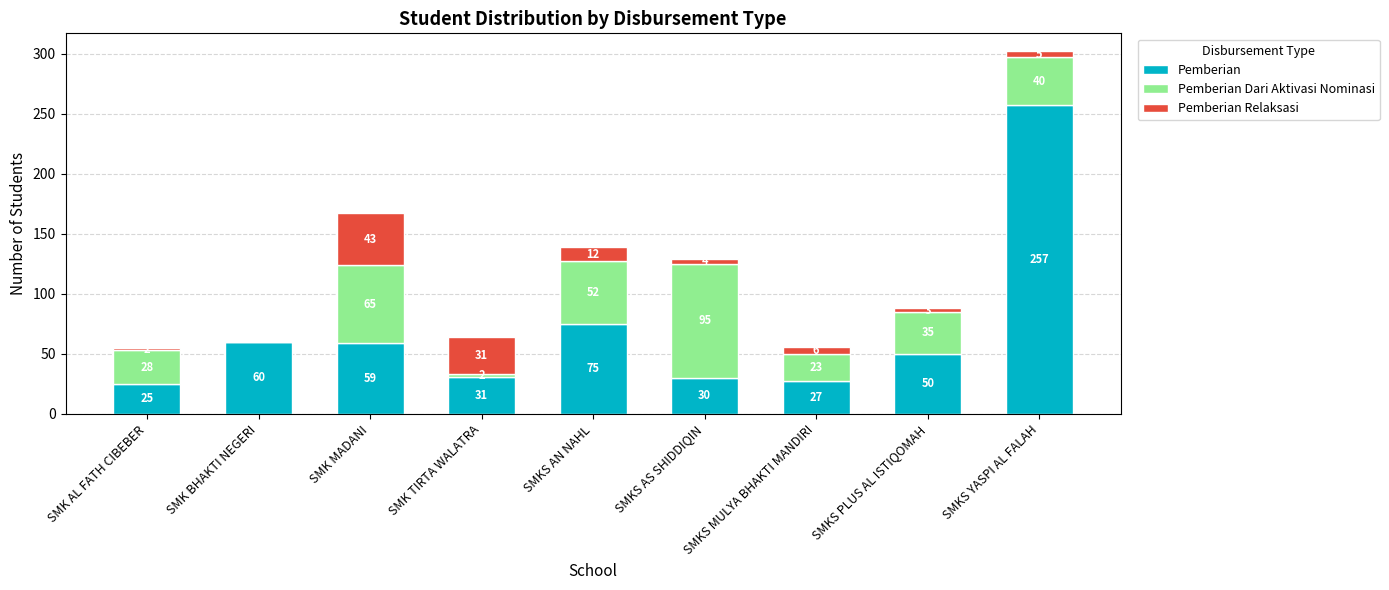

What is the sum of all Pemberian values?

614